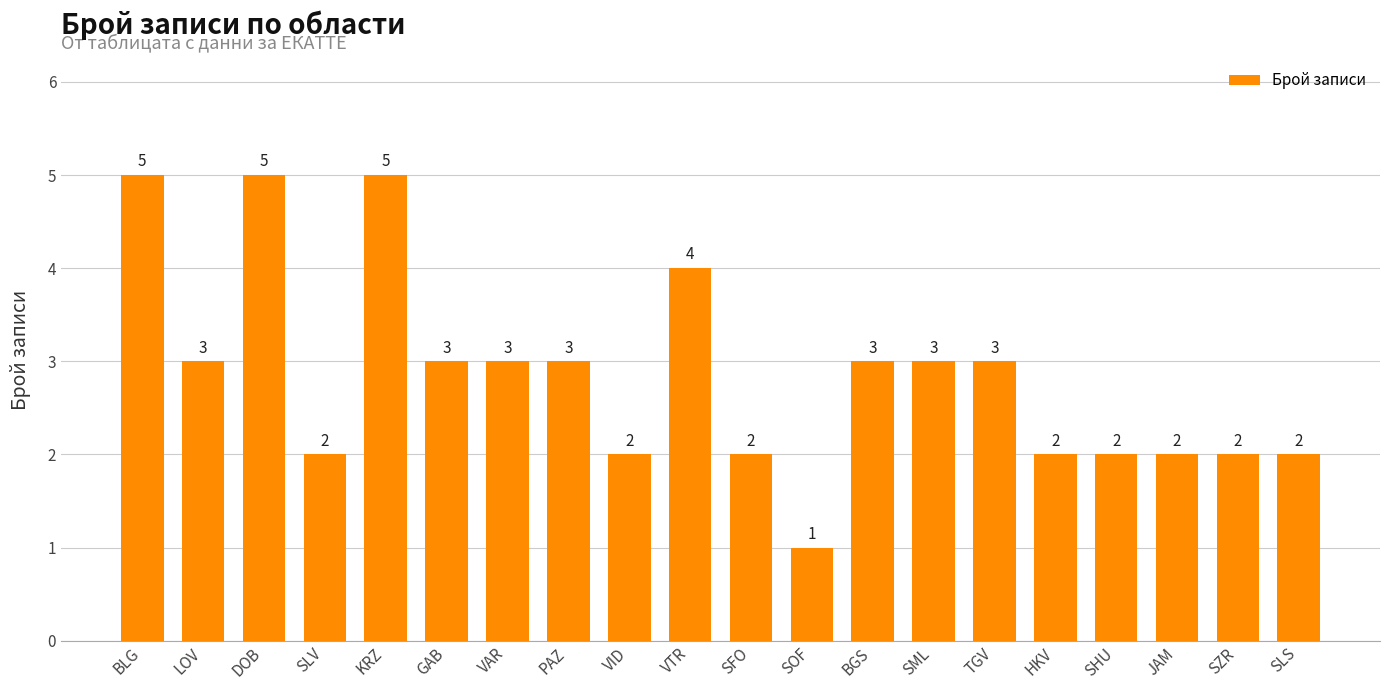

Which category has the lowest value across all series?

SOF